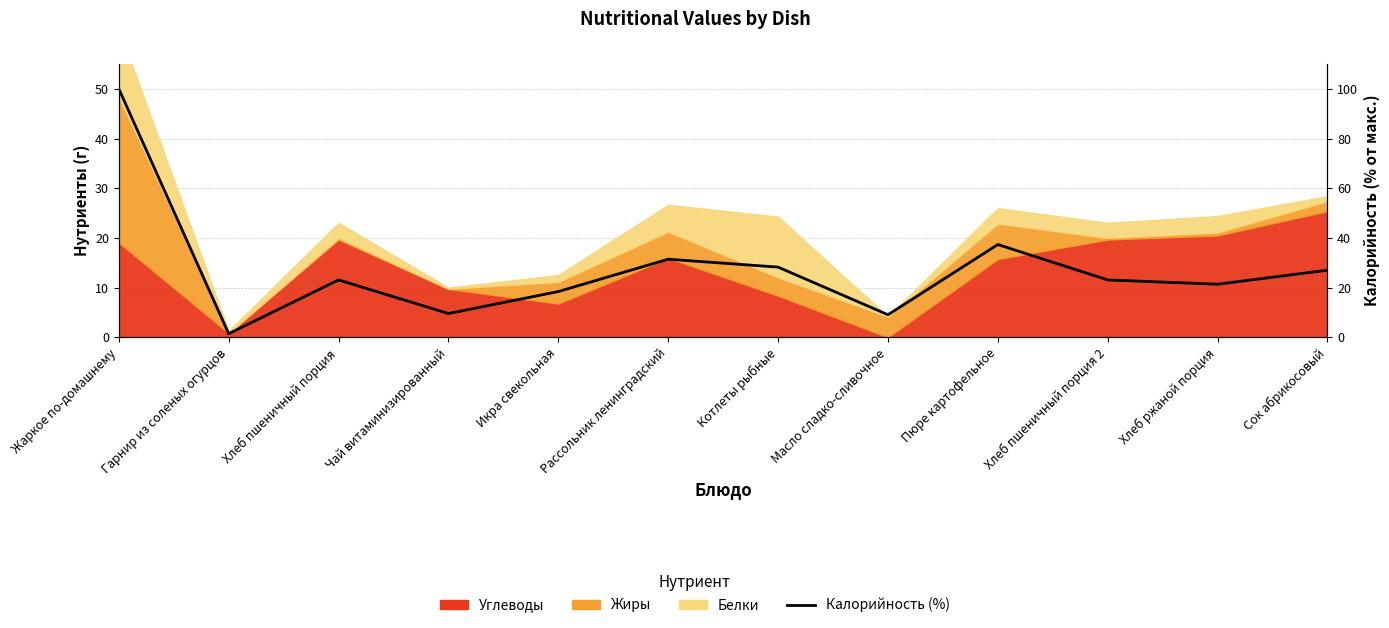

Reading left to right, what are all the values shown in this chart?

100.0	1.5	23.1	9.6	18.4	31.4	28.3	9.1	37.3	23.1	21.4	27.0